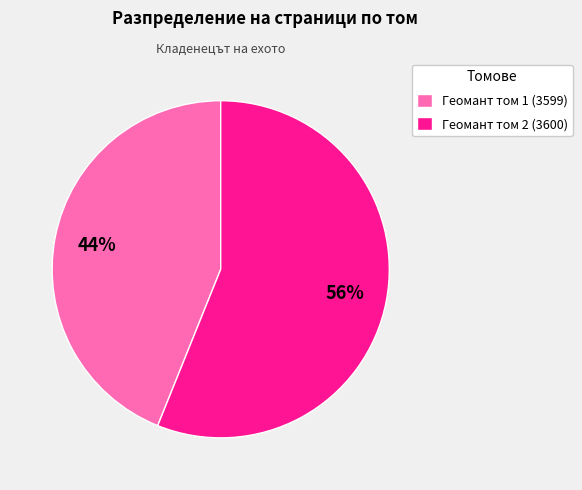

Combined, do Геомант том 2 (3600) and Геомант том 1 (3599) account for over 50%?

Yes